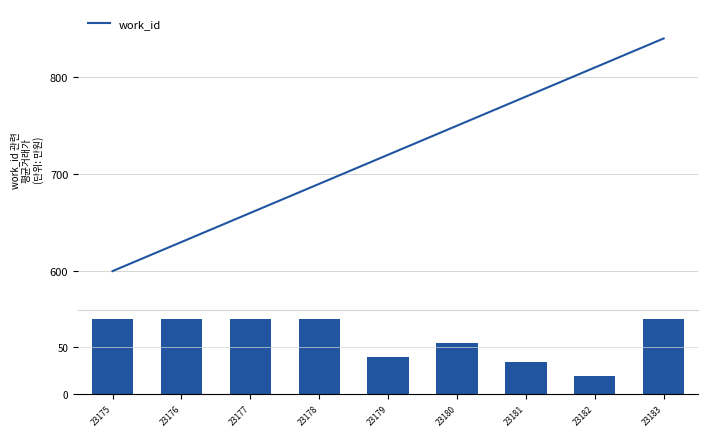

What is the maximum value for work_id?

840